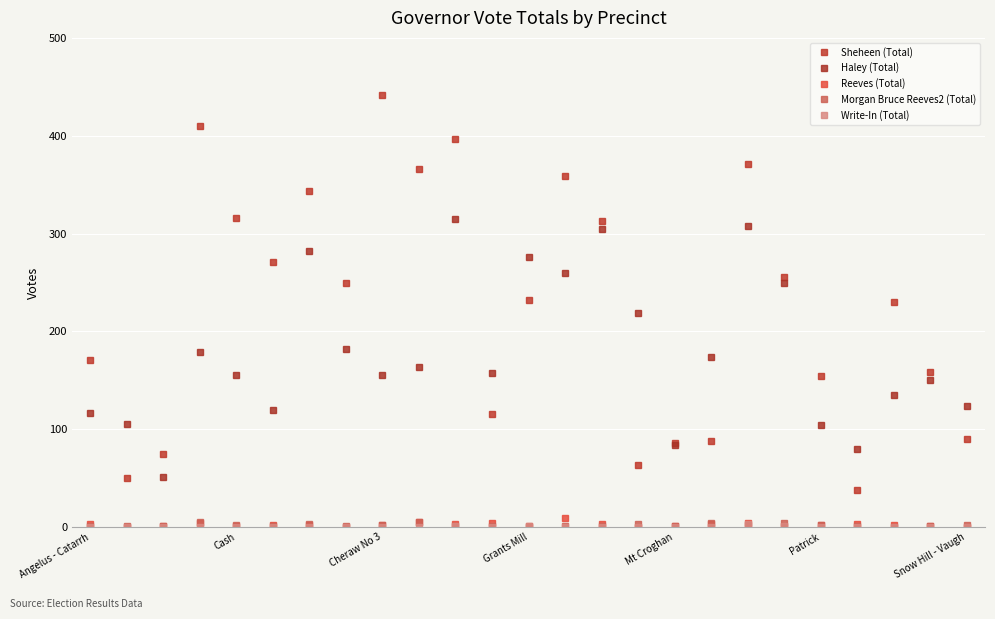

Where do Sheheen (Total) and Haley (Total) first cross each other?

Angelus - Catarrh and Cash